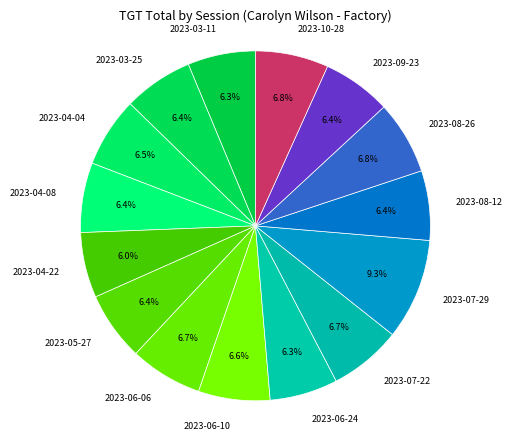

True or false: 2023-05-27 accounts for 6% of the total.

True